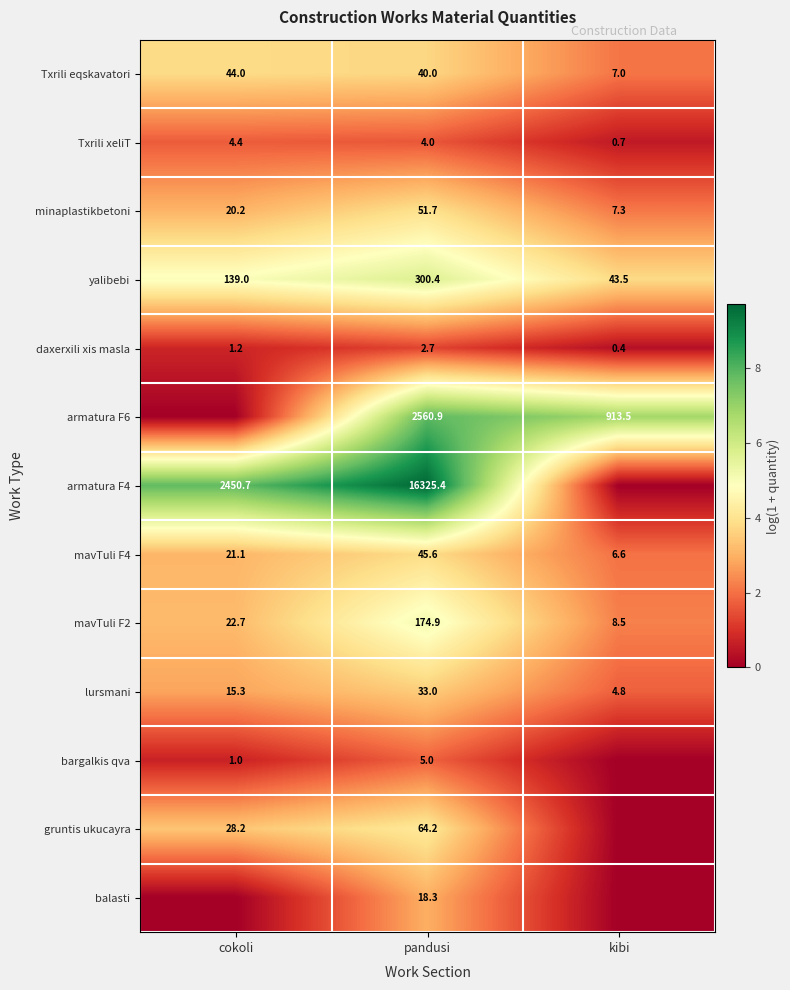

What is the total value across all series at pandusi?

19626.1